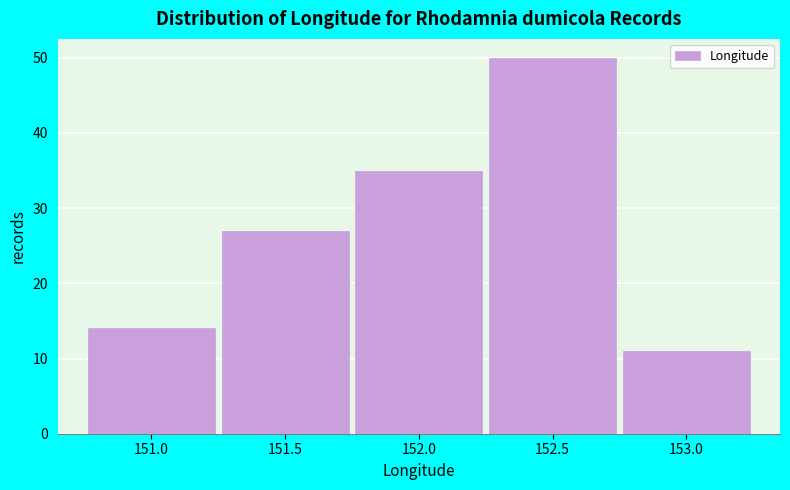

Reading left to right, transcribe all the data shown in this chart.

151.0=14	151.5=27	152.0=35	152.5=50	153.0=11